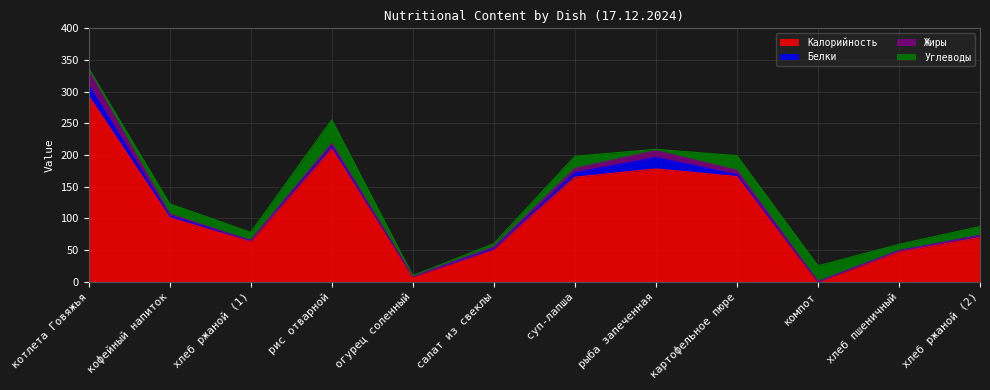

Is it true that Жиры equals 0.1 at компот?

False